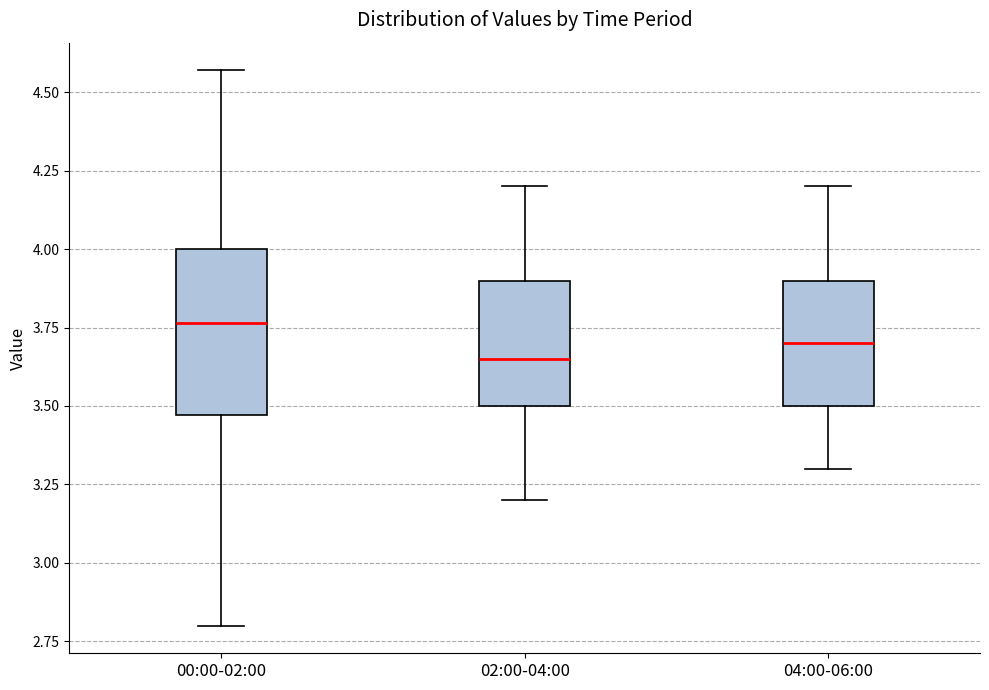

Reading left to right, read every box against the y-axis: the position of its median line, the range the box covers, and the ends of its whiskers. The values are not printed on the chart, so give them approximately, as read against the axis.

00:00-02:00: median 3.75, box 3.45 to 4.00, whiskers 2.80 to 4.55
02:00-04:00: median 3.65, box 3.50 to 3.90, whiskers 3.20 to 4.20
04:00-06:00: median 3.70, box 3.50 to 3.90, whiskers 3.30 to 4.20